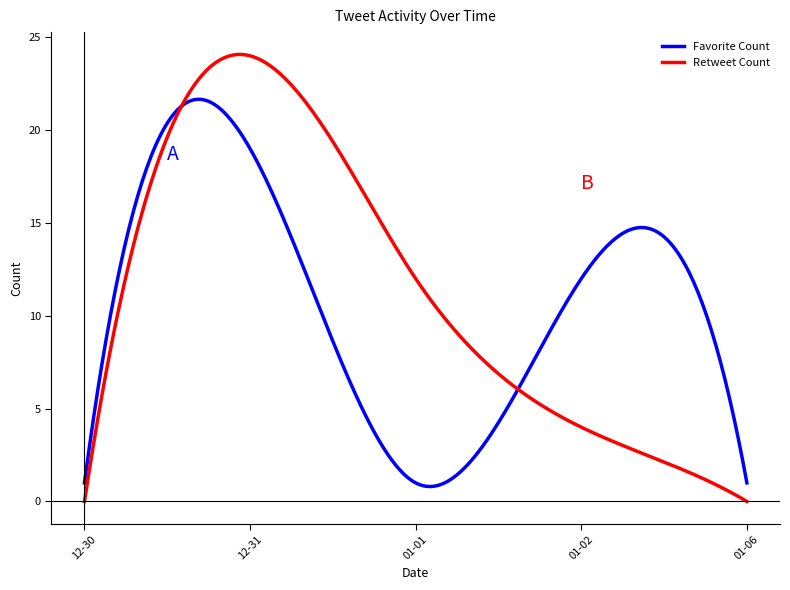

Which series has the widest spread of values?

Retweet Count